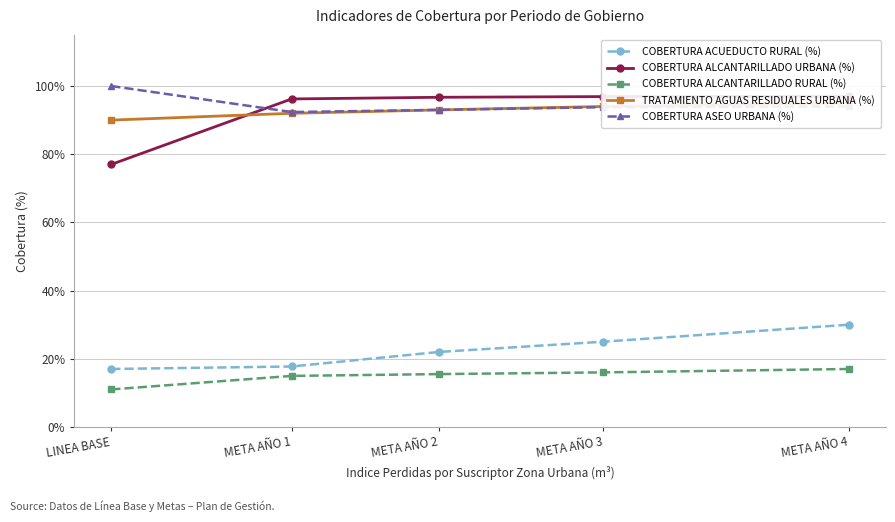

Is the value of COBERTURA ALCANTARILLADO RURAL (%) at LINEA BASE greater than the value of COBERTURA ALCANTARILLADO URBANA (%) at LINEA BASE?

No